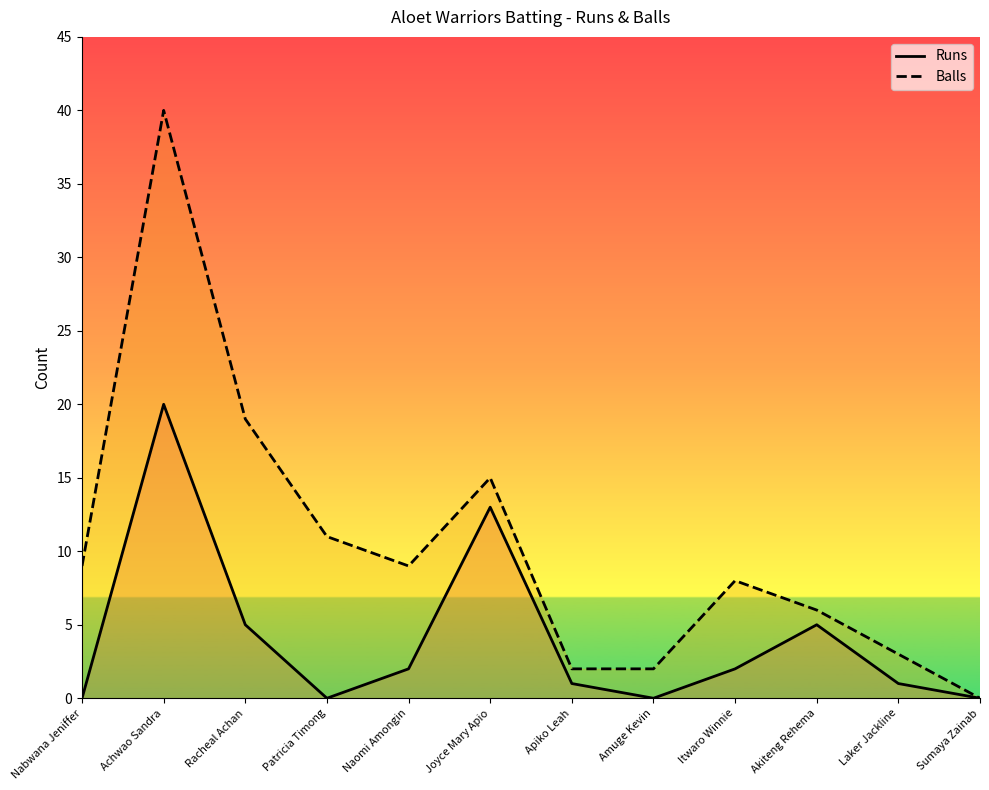

What is the value of the Balls point at the 8th from the left?

2